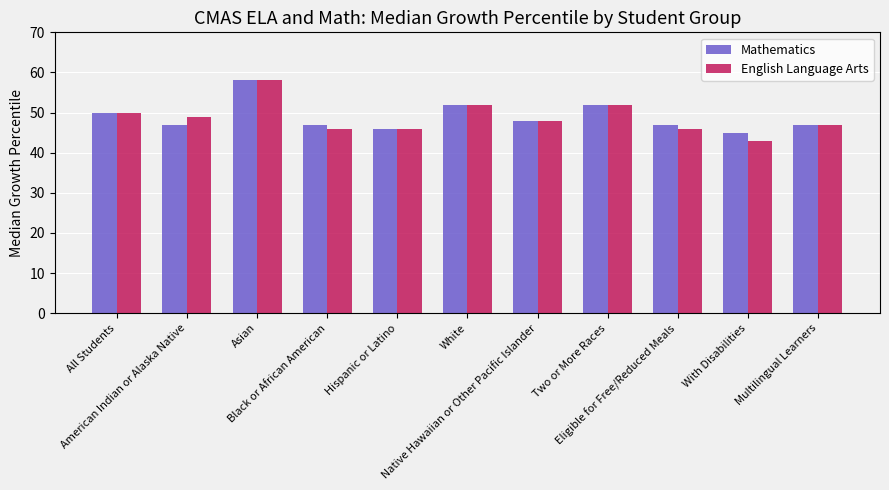

Is it true that English Language Arts equals 64 at Multilingual Learners?

False